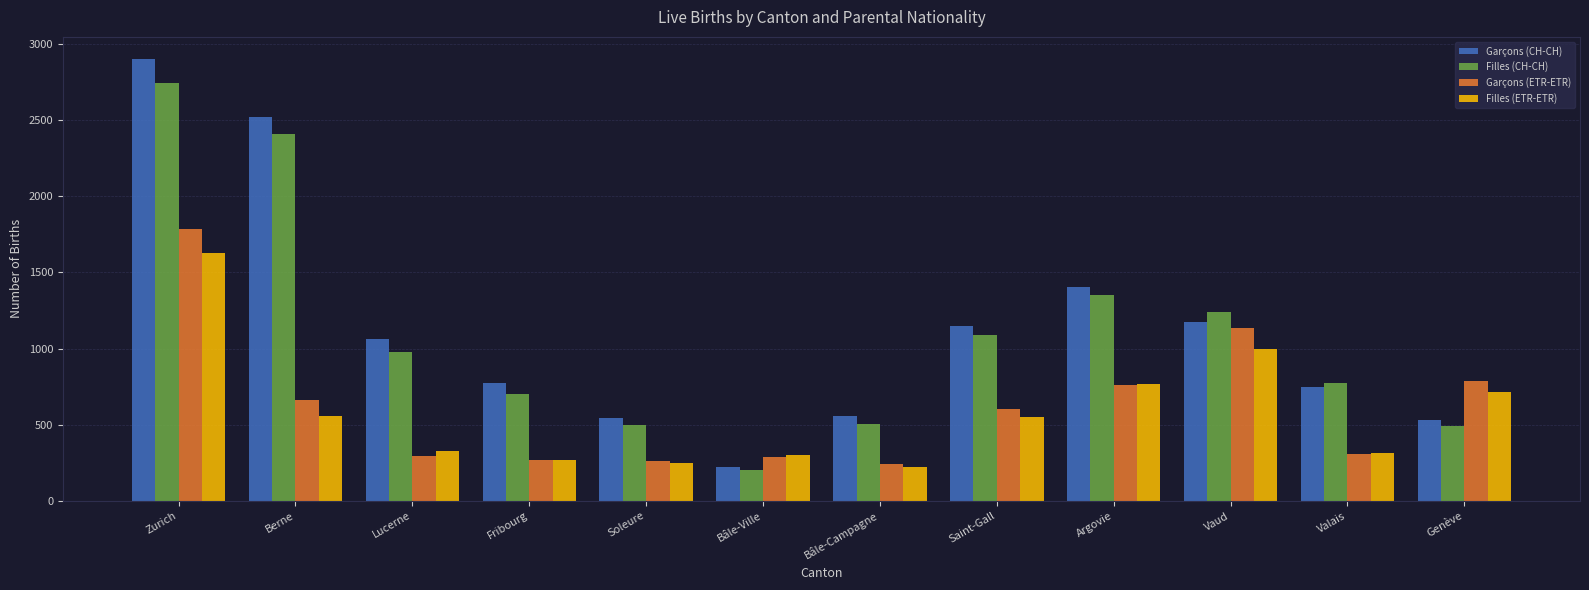

What is the difference between the maximum and minimum values in the Garçons (CH-CH) series?

2676